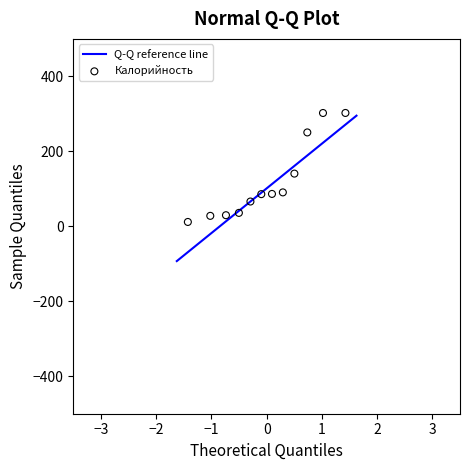

What is the average Y value?

119.1